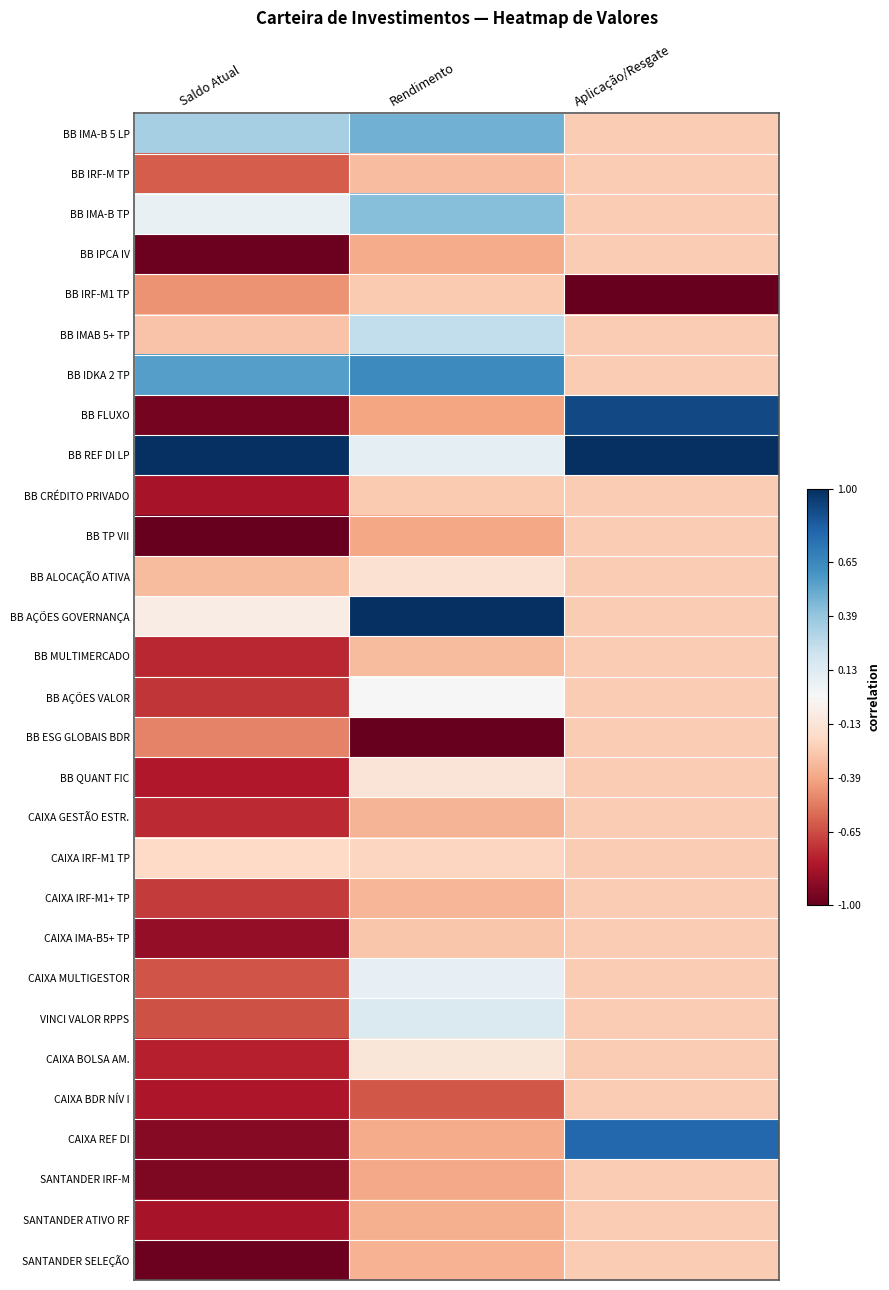

What is the maximum value shown in the chart?

1.0